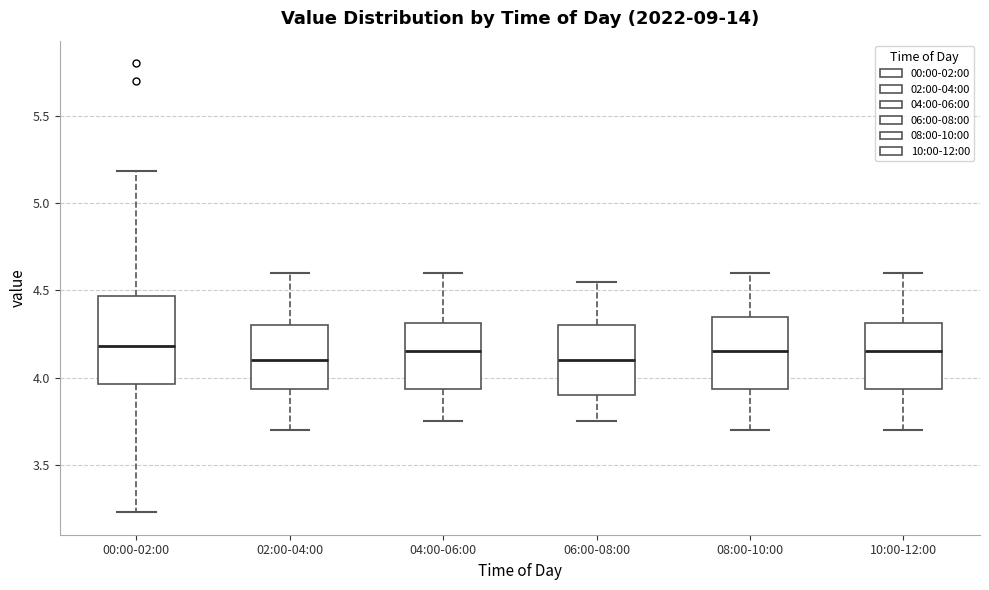

Reading left to right, read every box against the y-axis: the position of its median line, the range the box covers, and the ends of its whiskers. The values are not printed on the chart, so give them approximately, as read against the axis.

00:00-02:00: median 4.20, box 3.95 to 4.45, whiskers 3.25 to 5.20
02:00-04:00: median 4.10, box 3.95 to 4.30, whiskers 3.70 to 4.60
04:00-06:00: median 4.15, box 3.95 to 4.30, whiskers 3.75 to 4.60
06:00-08:00: median 4.10, box 3.90 to 4.30, whiskers 3.75 to 4.55
08:00-10:00: median 4.15, box 3.95 to 4.35, whiskers 3.70 to 4.60
10:00-12:00: median 4.15, box 3.95 to 4.30, whiskers 3.70 to 4.60